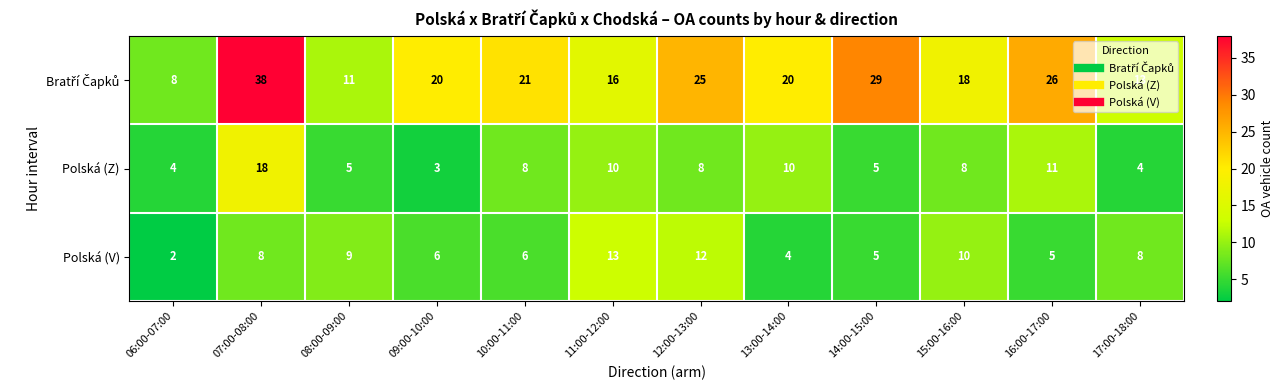

The Polská (Z) series shows 13 at 15:00-16:00. True or false?

False